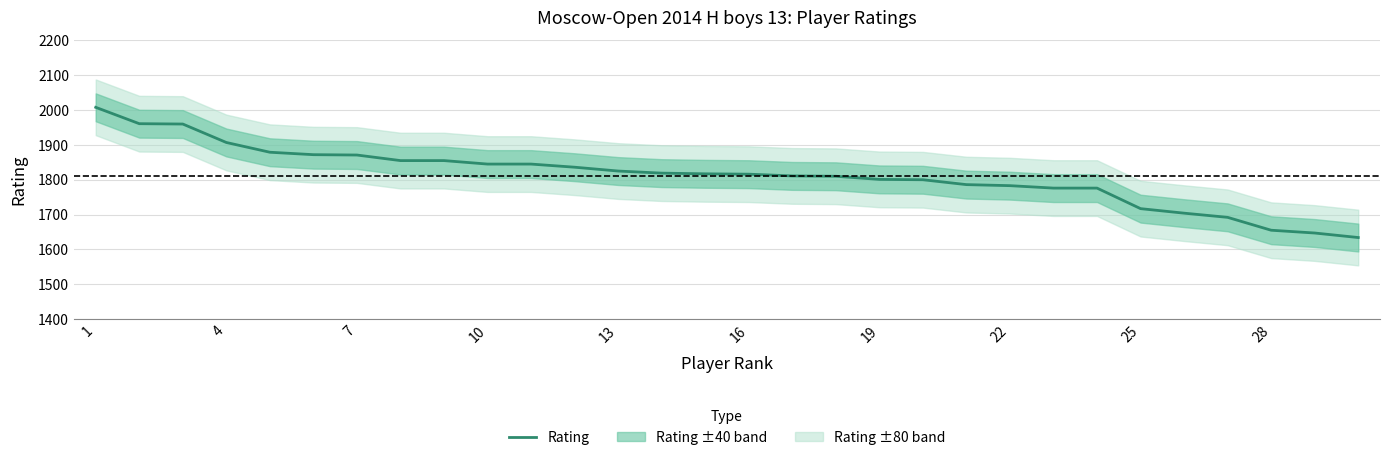

How many values exceed 1817?

14